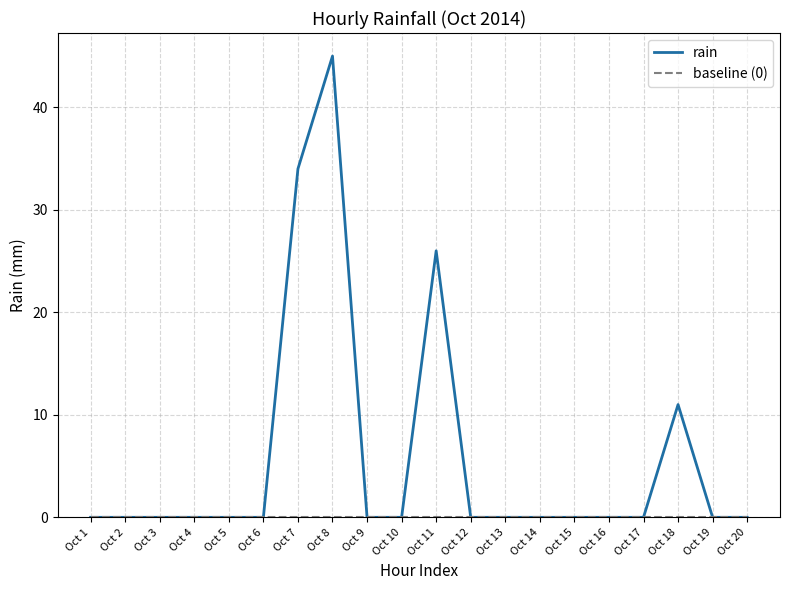

Which series has the largest total across all categories?

rain